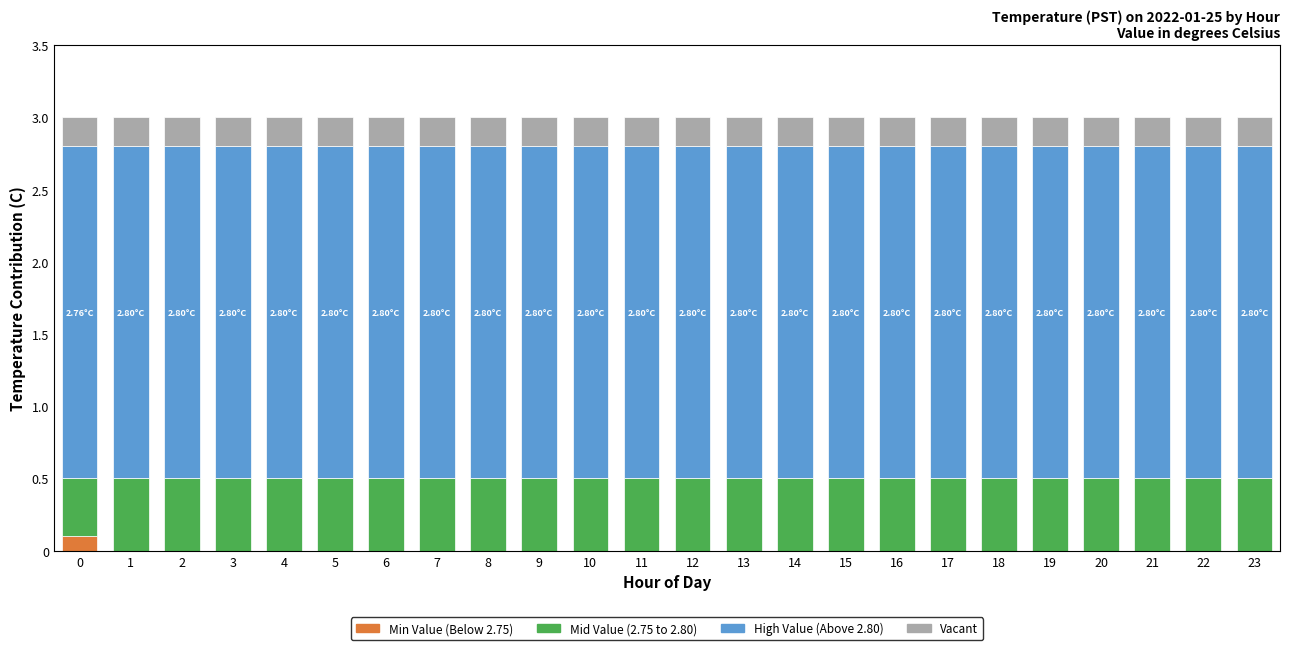

What is the average value of the Vacant series?

0.2